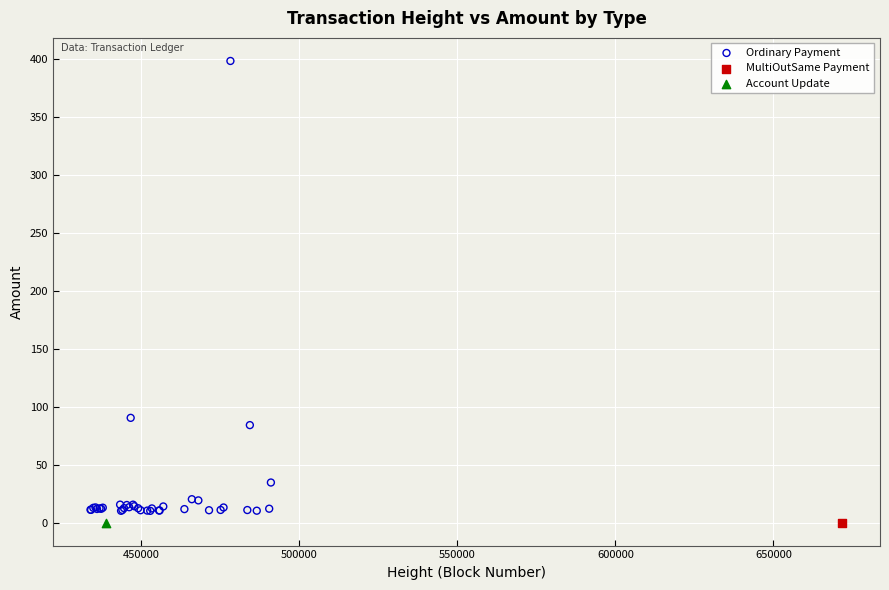

What are all the series names shown in the legend?

Ordinary Payment, MultiOutSame Payment, Account Update